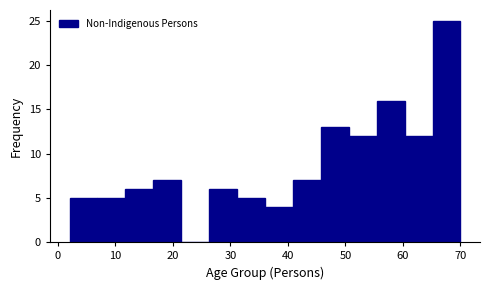

What is the height of the bar covering 65 to 70 on the x-axis? Neither the bar edges nor the heights are printed on the chart, so give them approximately, as read against the axes.

25